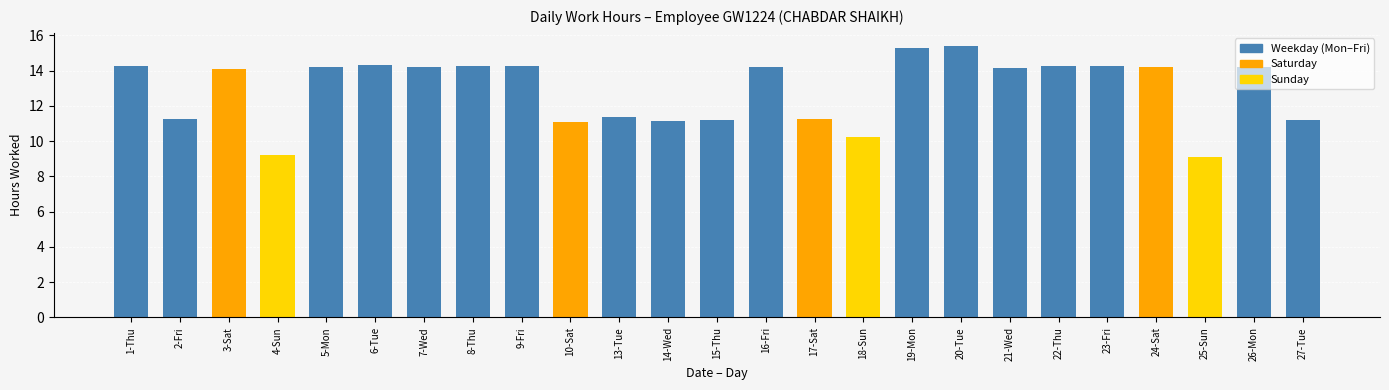

What is the maximum value shown in the chart?

15.4